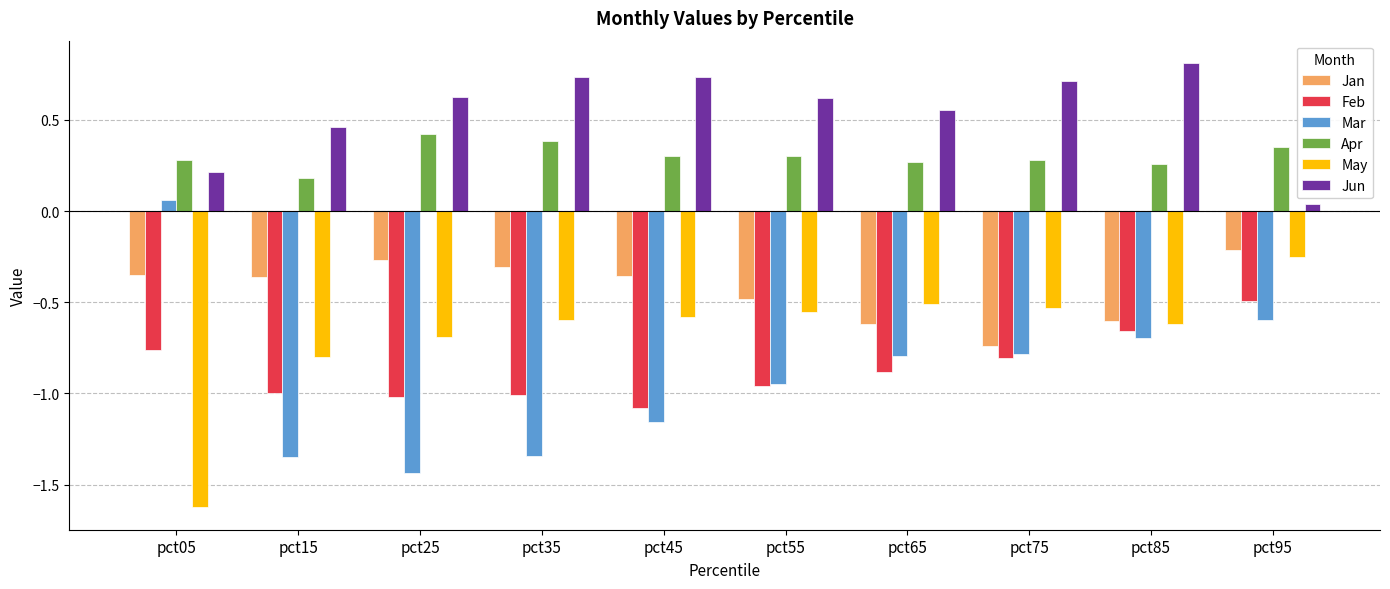

Where is Jun nearest to the value 0?

pct95